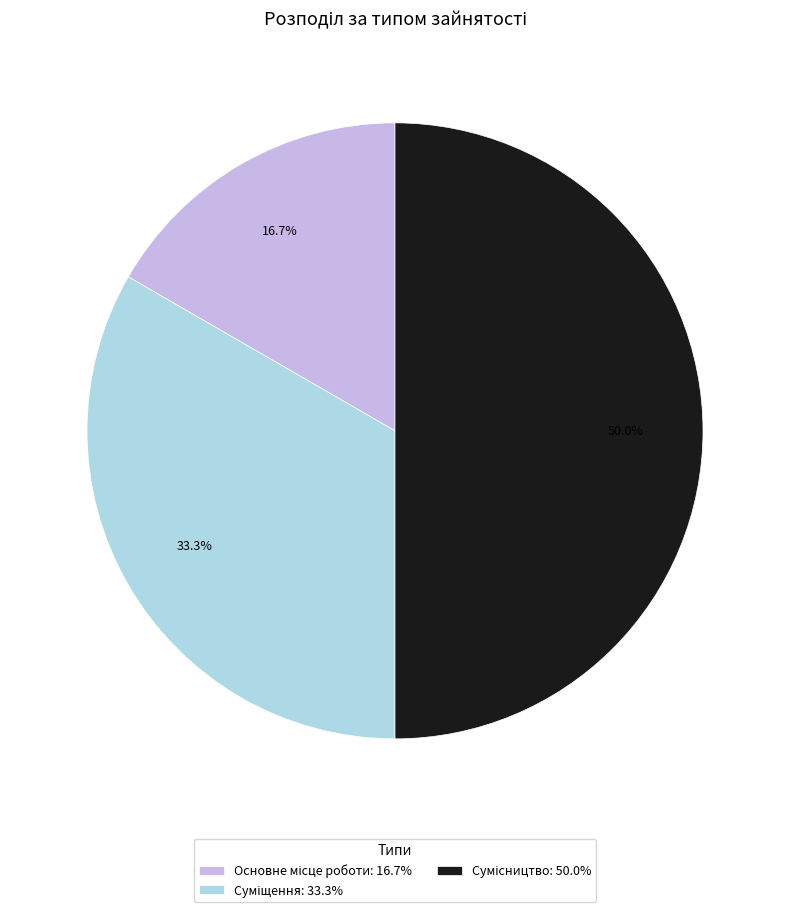

How many slices are in this pie chart?

3